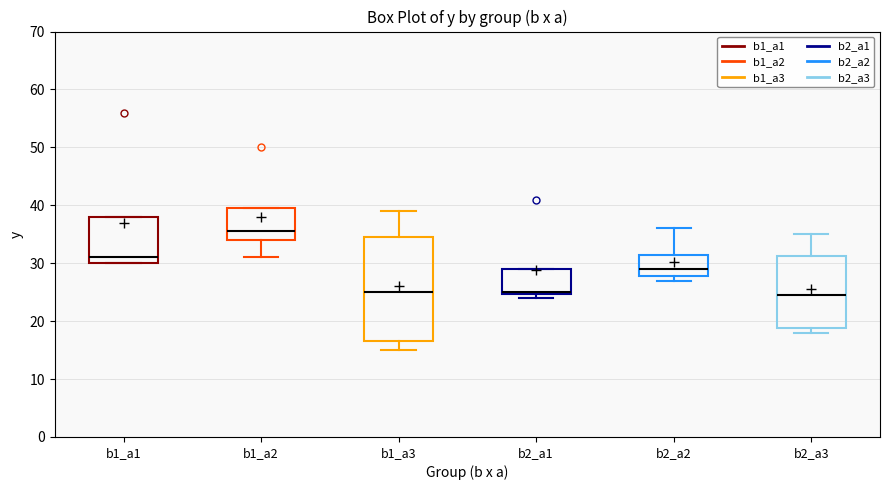

Where does the upper whisker of the box for b2_a3 end on the y-axis? The values are not printed on the chart, so give them approximately, as read against the axis.

35